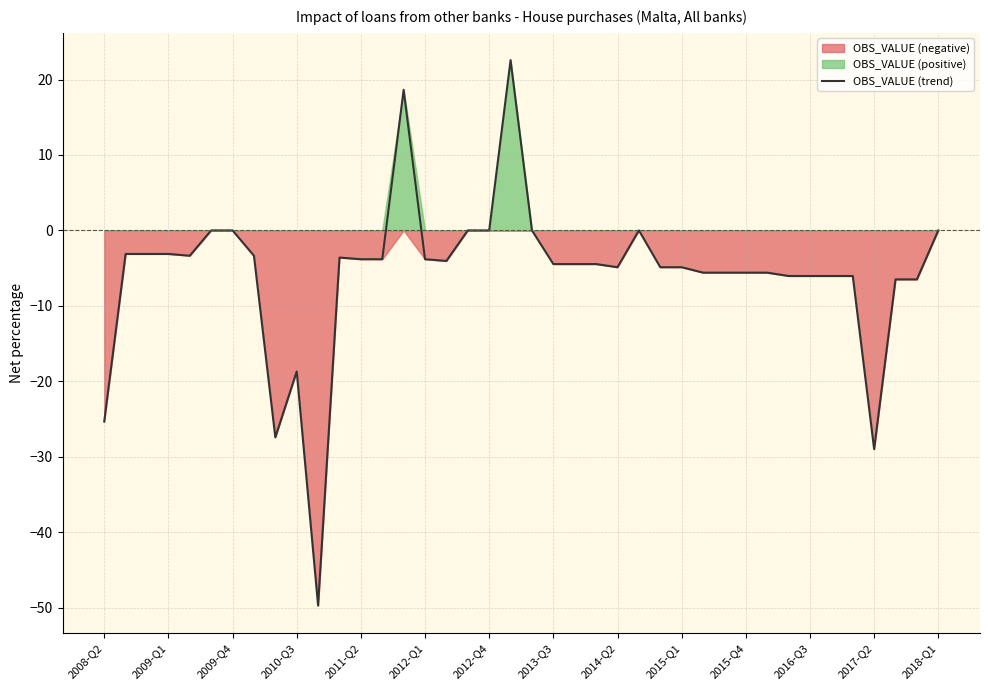

The OBS_VALUE (trend) series shows -1.4 at 2013-Q3. True or false?

False